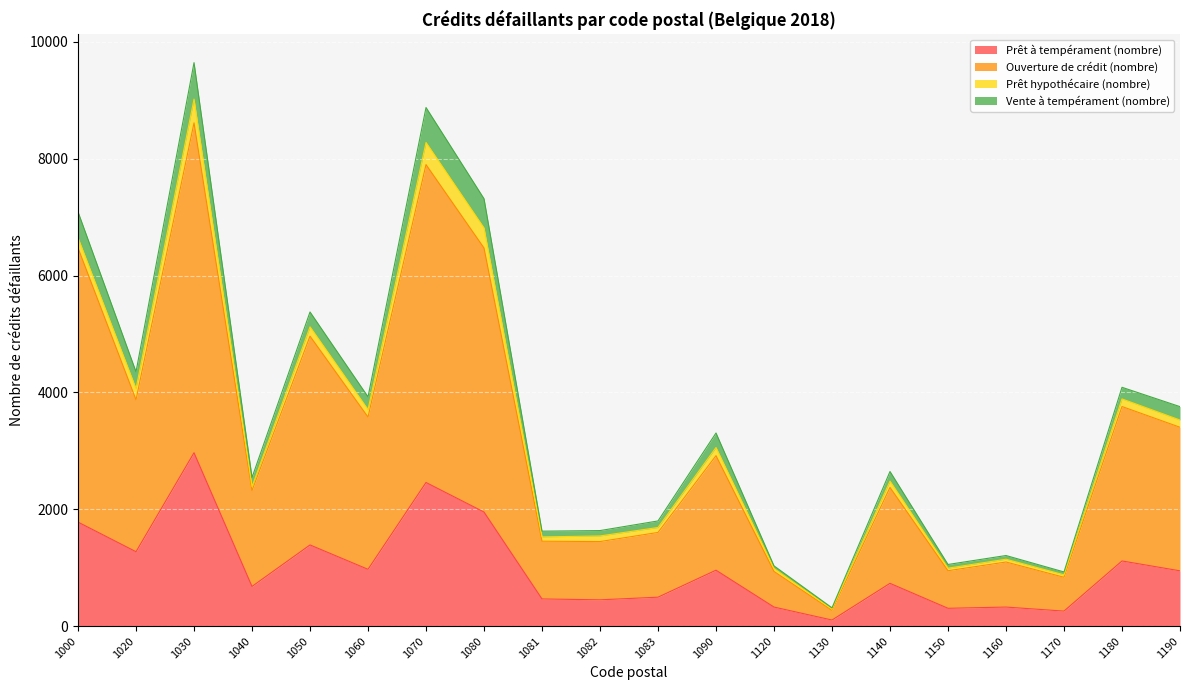

True or false: Prêt à tempérament (nombre) has a value of 5032 at 1030.

False